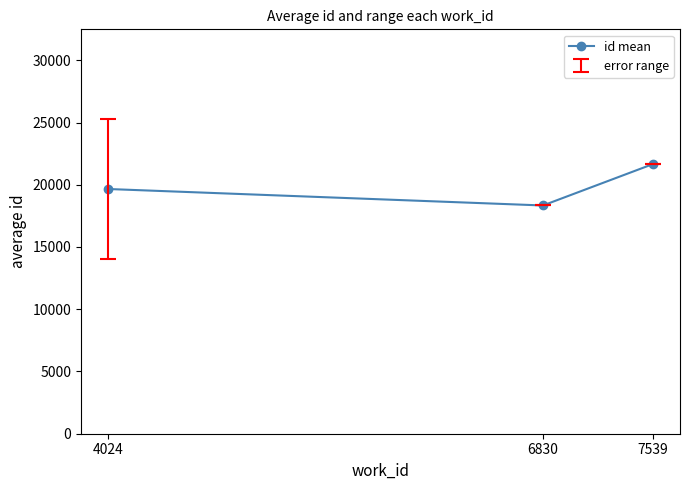

The value at 6830 is 18335.0. True or false?

True